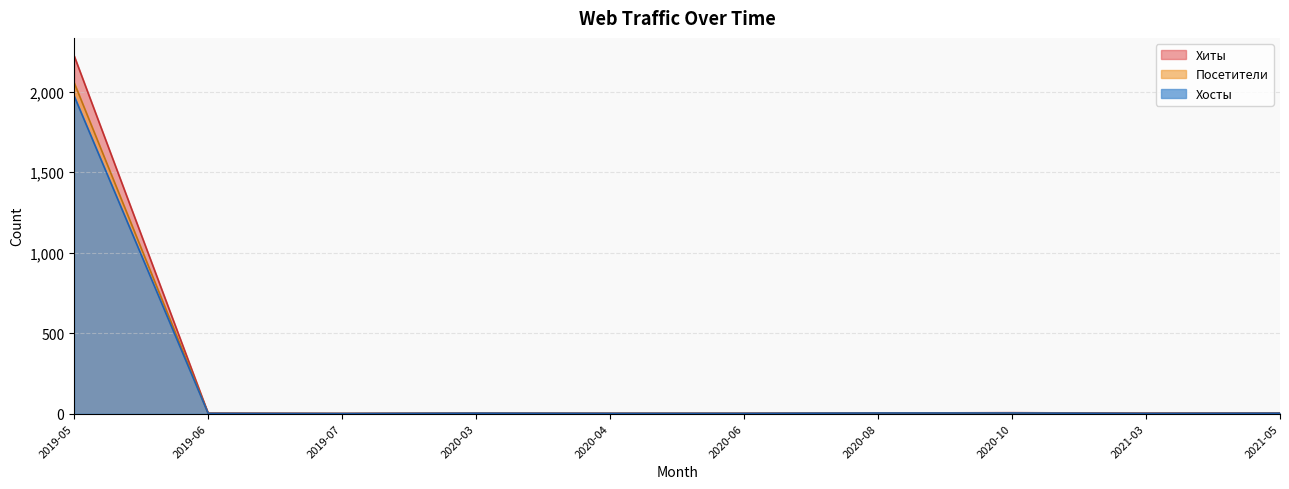

At which category is the sum across all series the highest?

2019-05